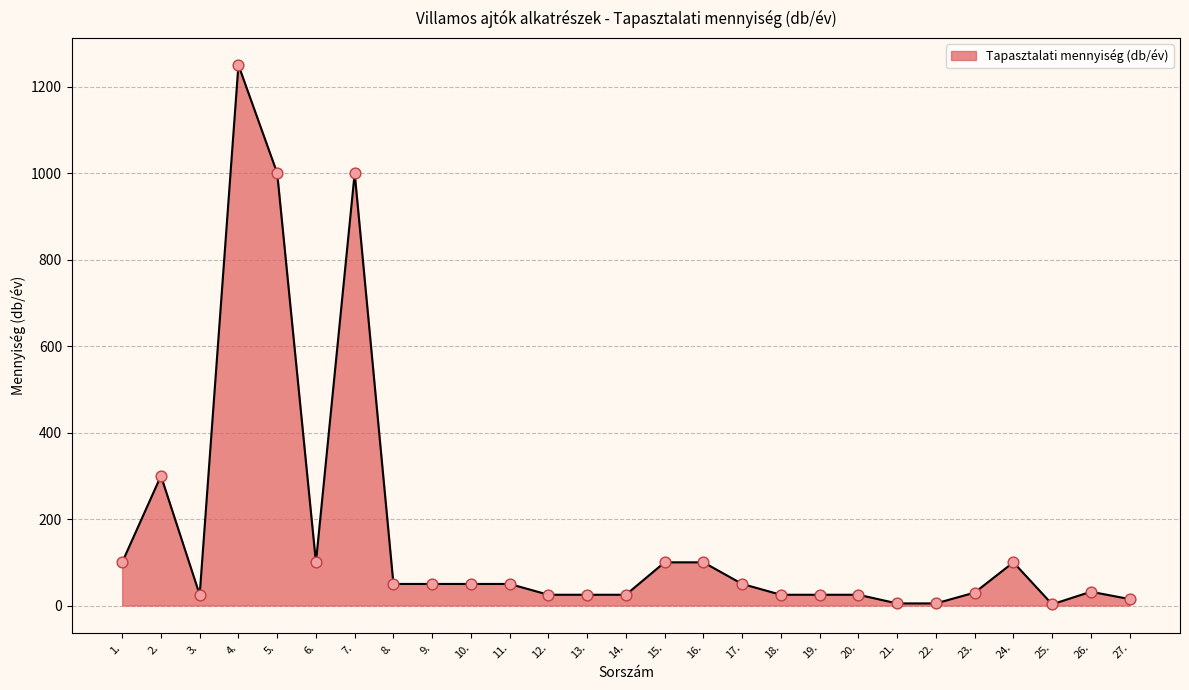

Approximately how many times larger is the value at 11. compared to 20.?

2.0